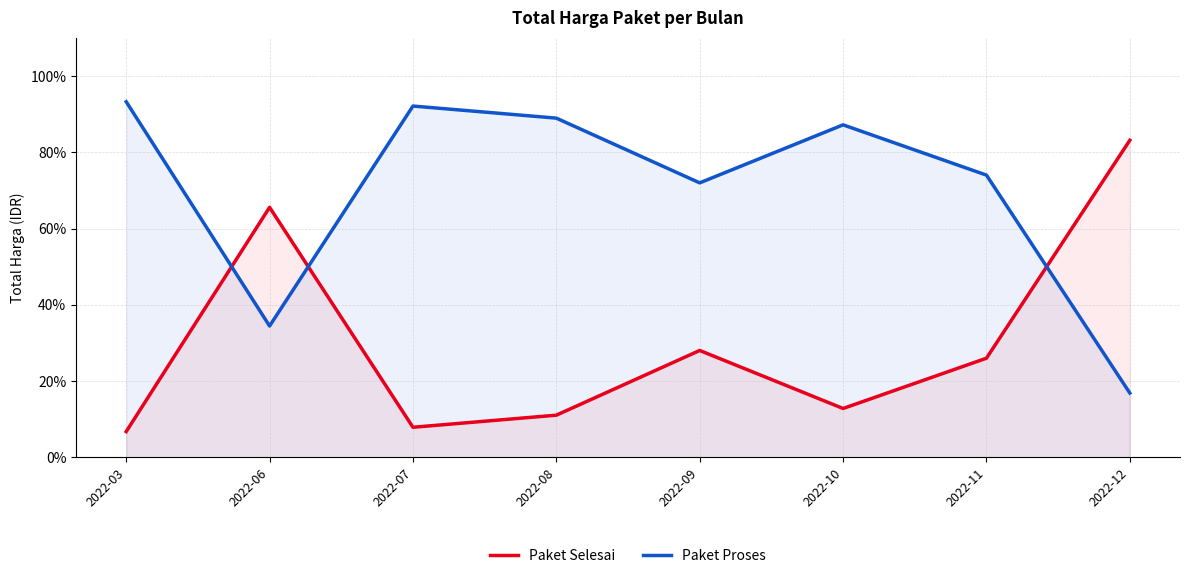

Is the value of Paket Selesai at 2022-11 greater than the value of Paket Proses at 2022-12?

Yes